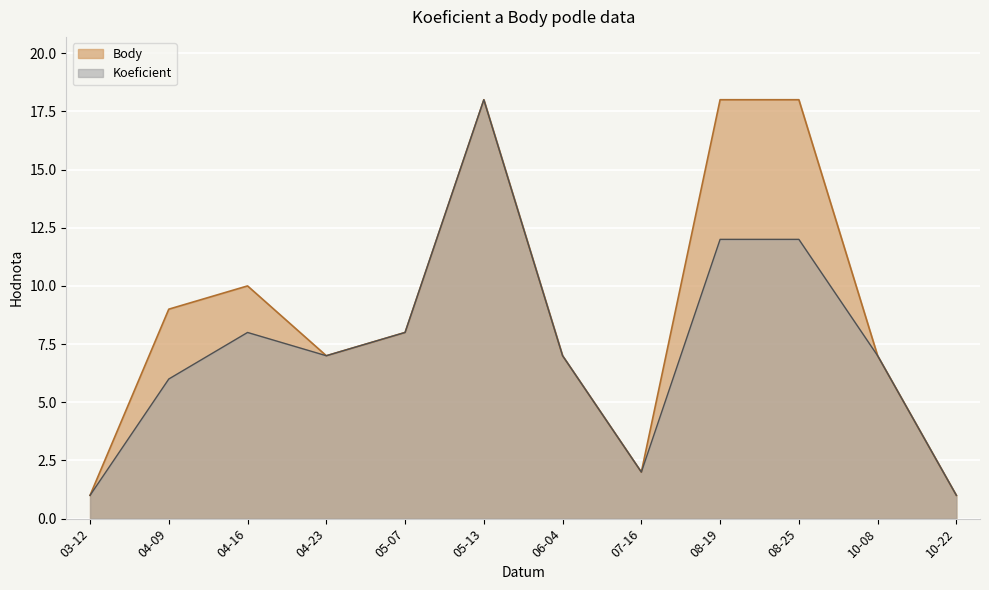

At which category is the sum across all series the highest?

05-13